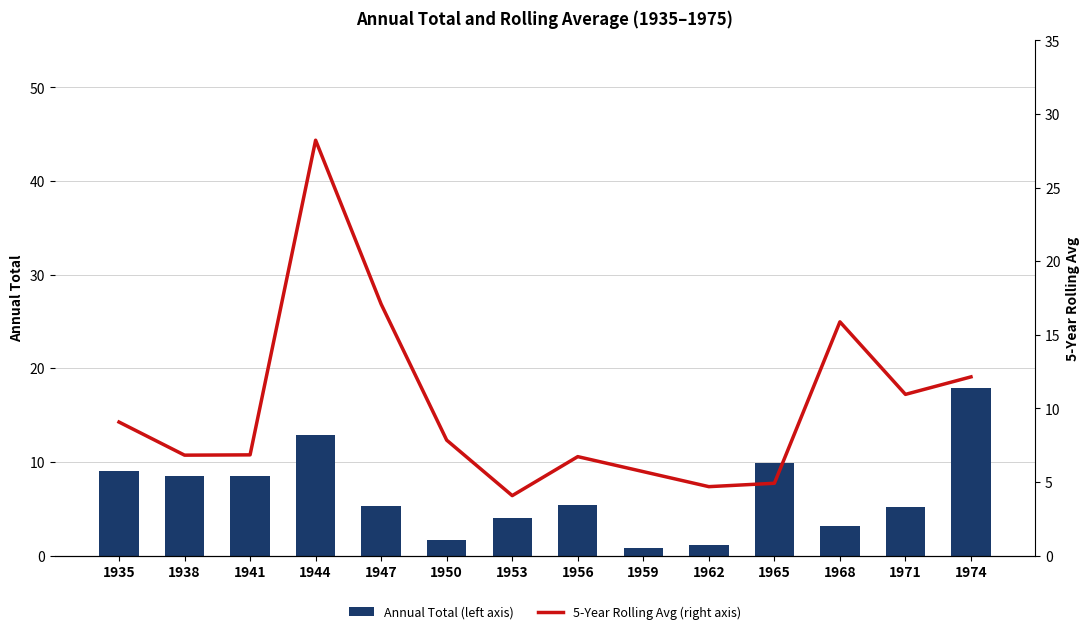

Which category has the lowest value in the Annual Total (left axis) series?

1959